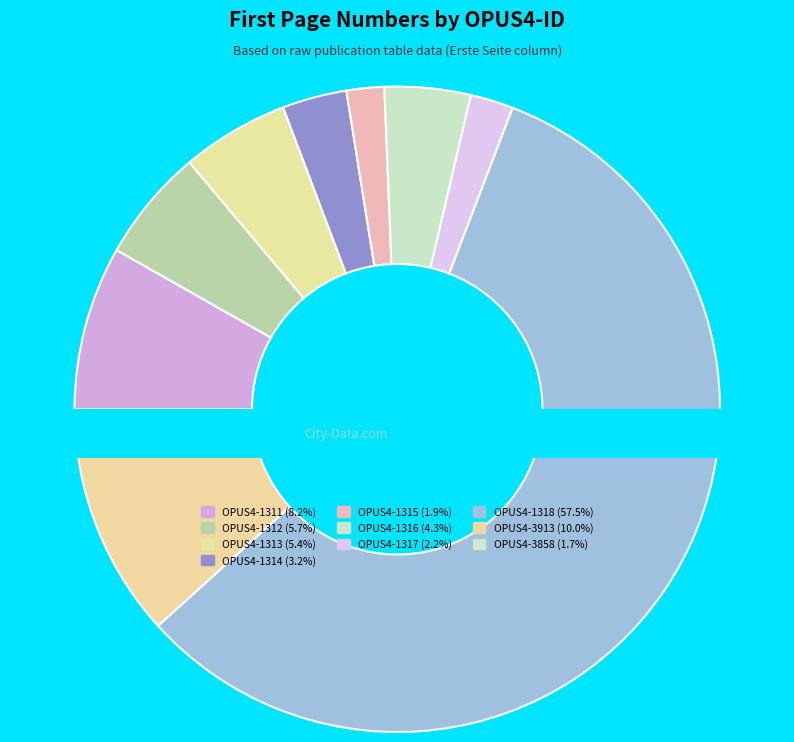

Which slice is the largest?

OPUS4-1318